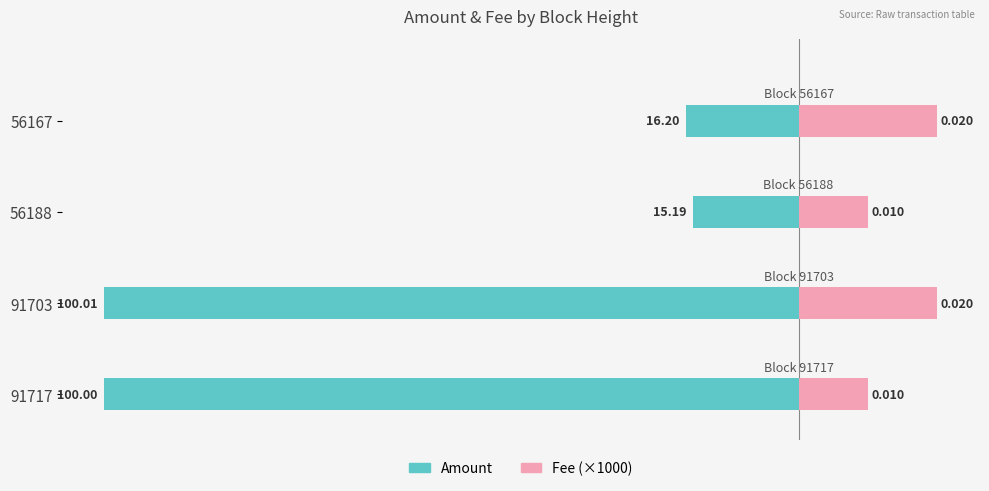

Which series has the largest range (max minus min)?

Amount